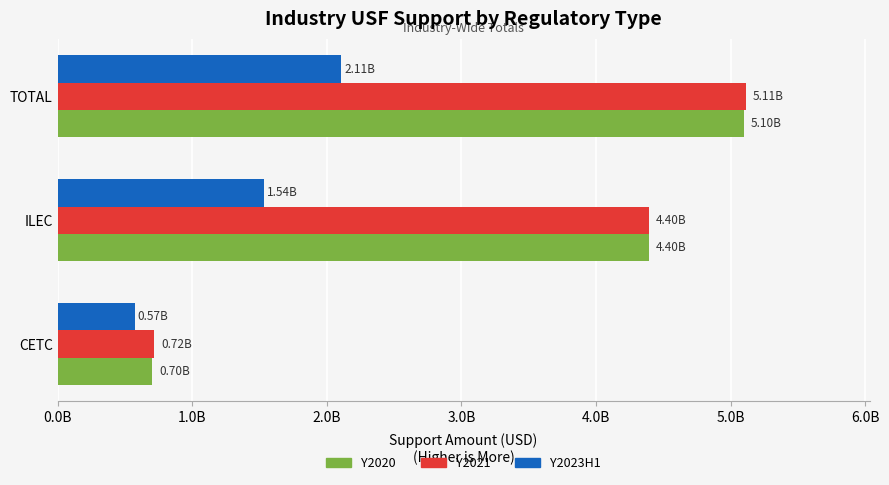

At which category is the sum across all series the highest?

TOTAL